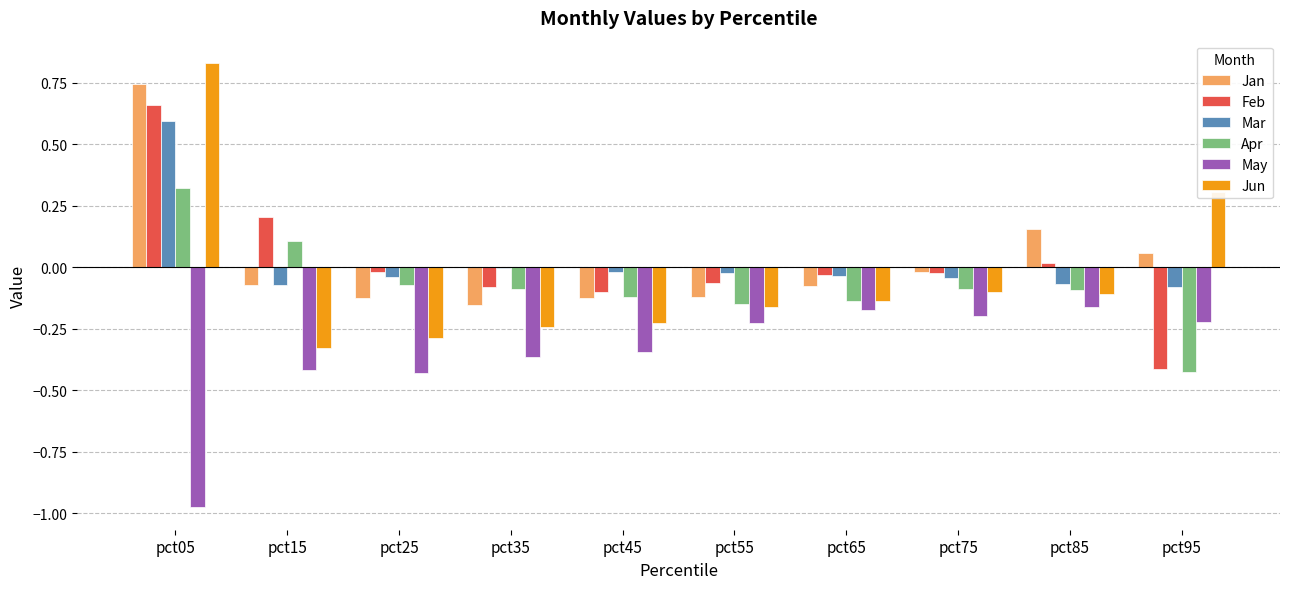

Is the value of Jun at pct45 greater than the value of Apr at pct95?

Yes